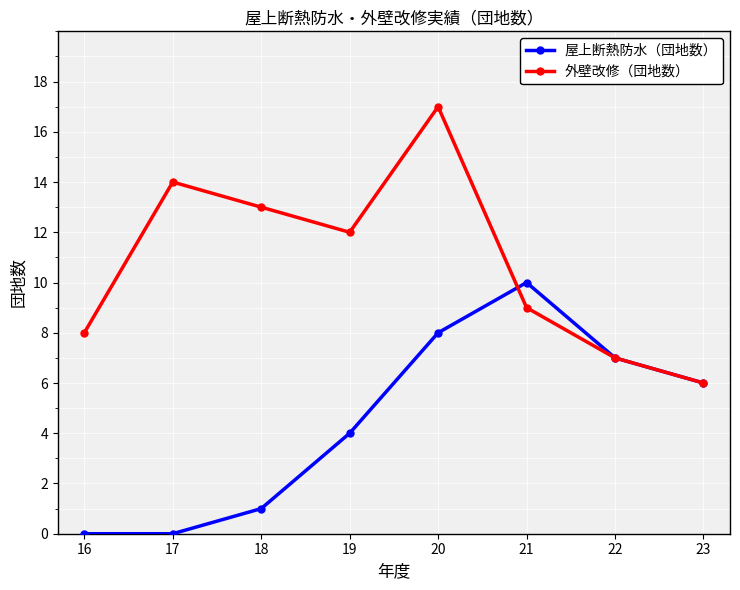

Reading left to right, list all the values displayed in this chart.

屋上断熱防水（団地数）: 16=0	17=0	18=1	19=4	20=8	21=10	22=7	23=6
外壁改修（団地数）: 16=8	17=14	18=13	19=12	20=17	21=9	22=7	23=6